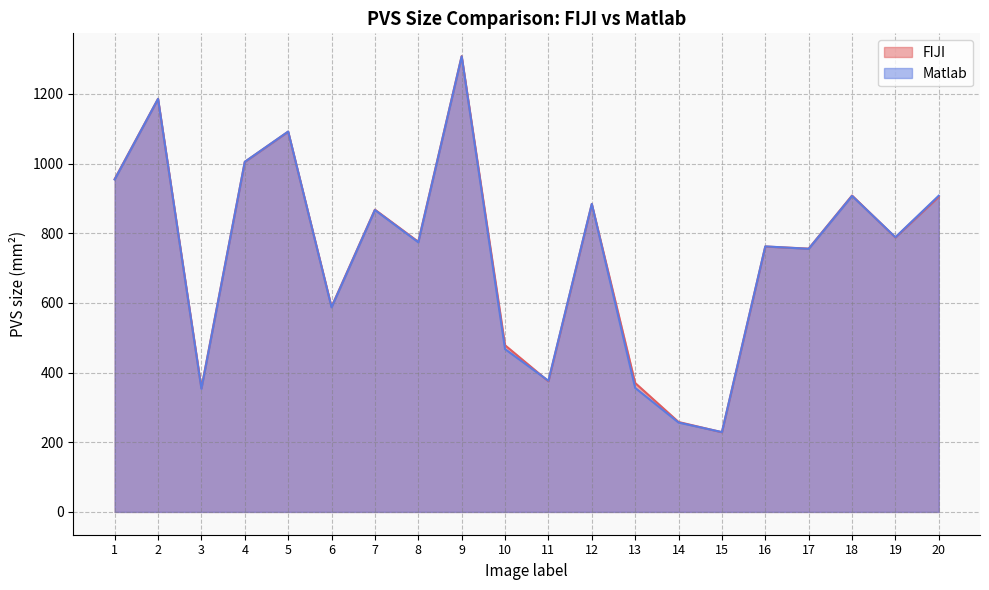

What is the value of the Matlab point at the 8th from the left?

774.2